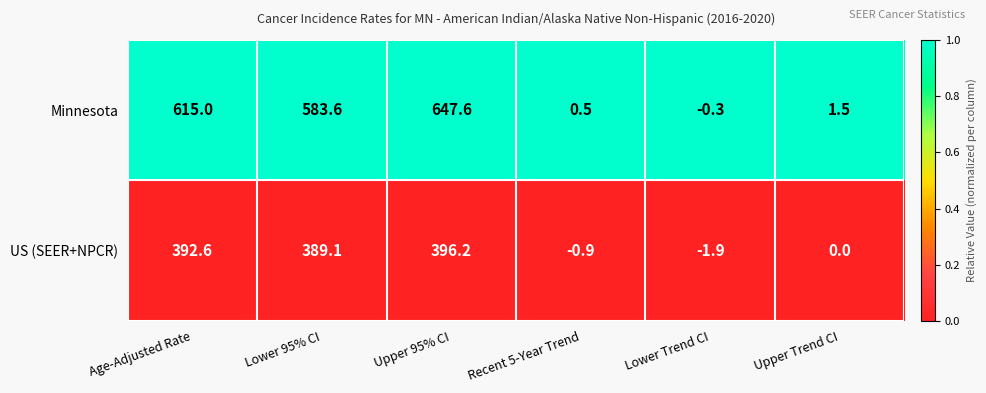

Reading right to left, what are all the values shown in this chart?

Minnesota: Upper Trend CI=1.5	Lower Trend CI=-0.3	Recent 5-Year Trend=0.5	Upper 95% CI=647.6	Lower 95% CI=583.6	Age-Adjusted Rate=615.0
US (SEER+NPCR): Upper Trend CI=0.0	Lower Trend CI=-1.9	Recent 5-Year Trend=-0.9	Upper 95% CI=396.2	Lower 95% CI=389.1	Age-Adjusted Rate=392.6